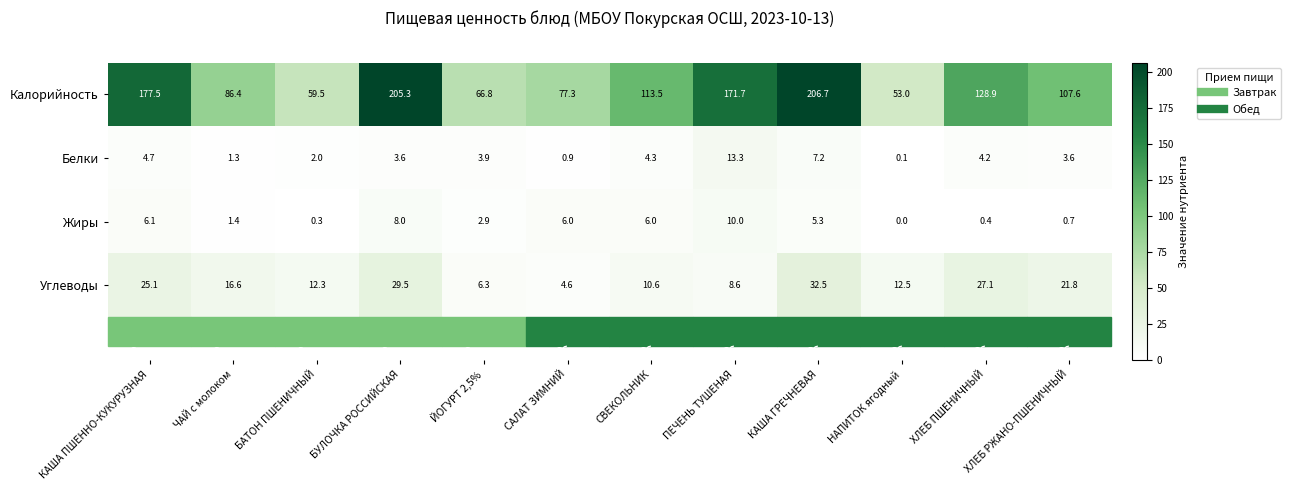

What is the difference between the Калорийность values at КАША ПШЕННО-КУКУРУЗНАЯ and СВЕКОЛЬНИК?

64.0